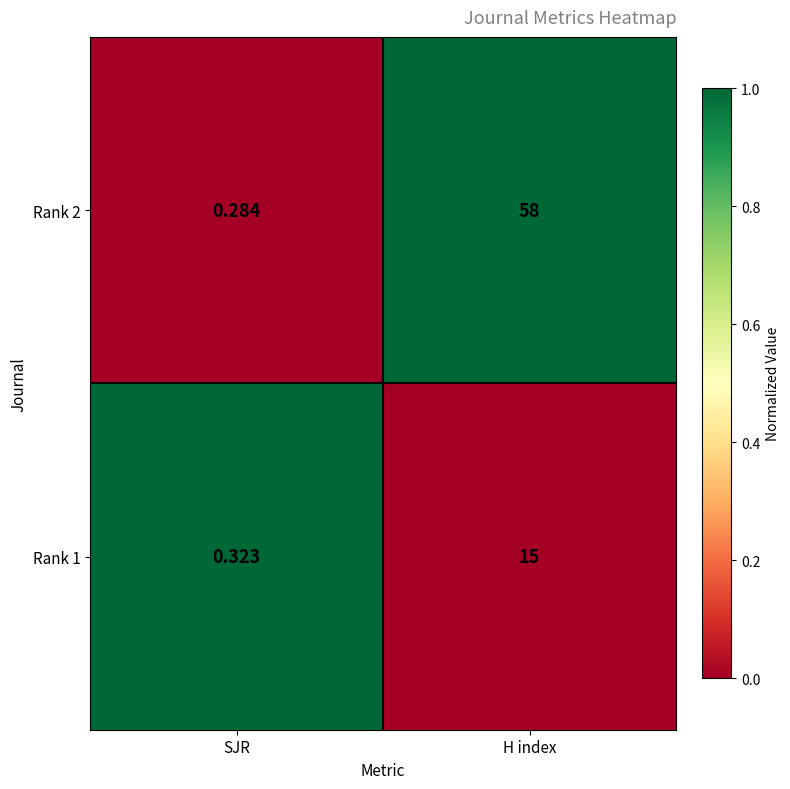

At which label is Rank 1 closest to 7?

SJR